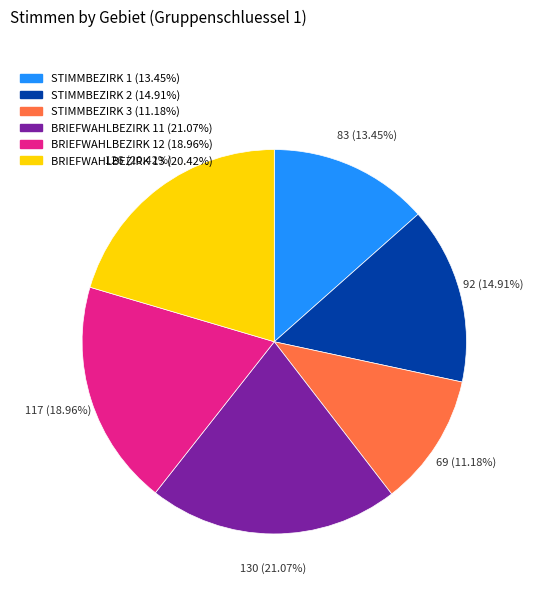

To the nearest percent, what is the difference between the largest and smallest slice percentages?

10%